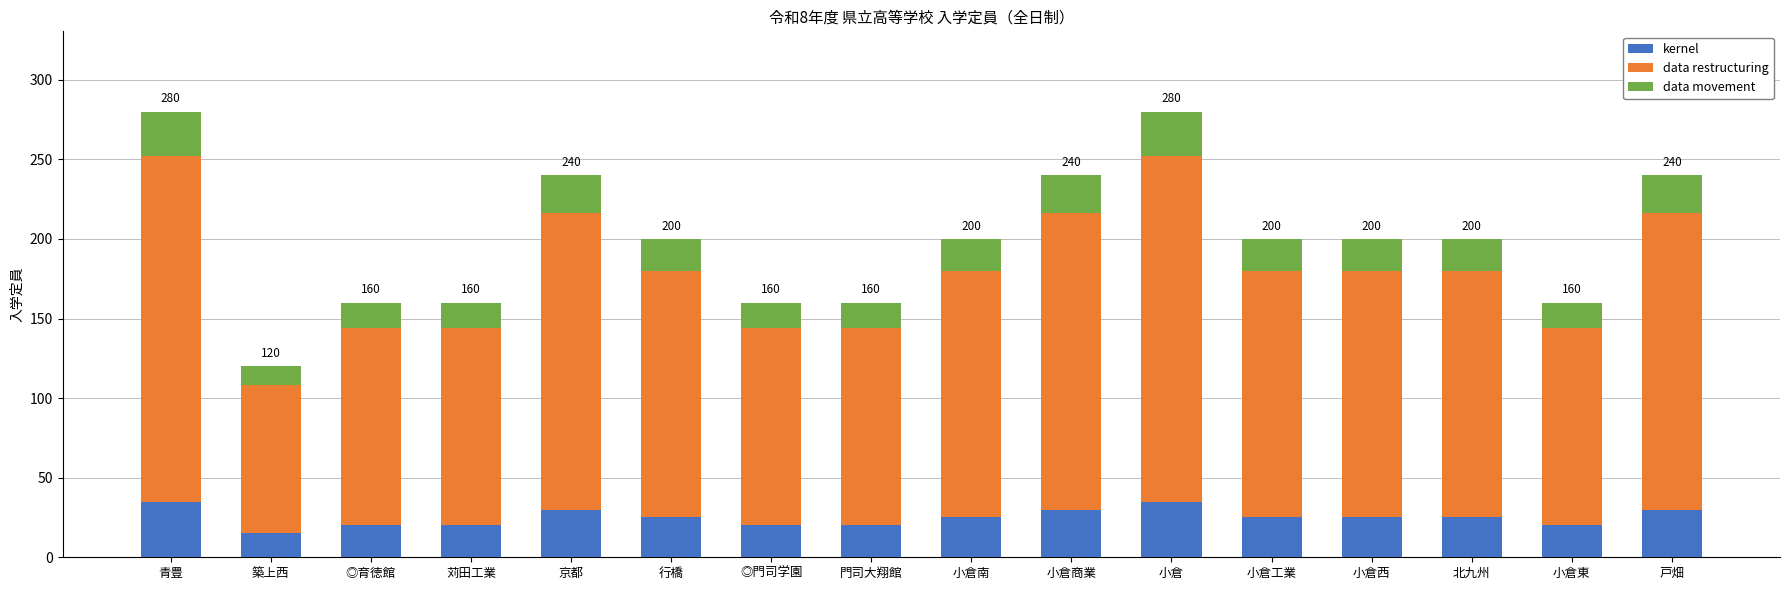

What is the minimum value for kernel?

15